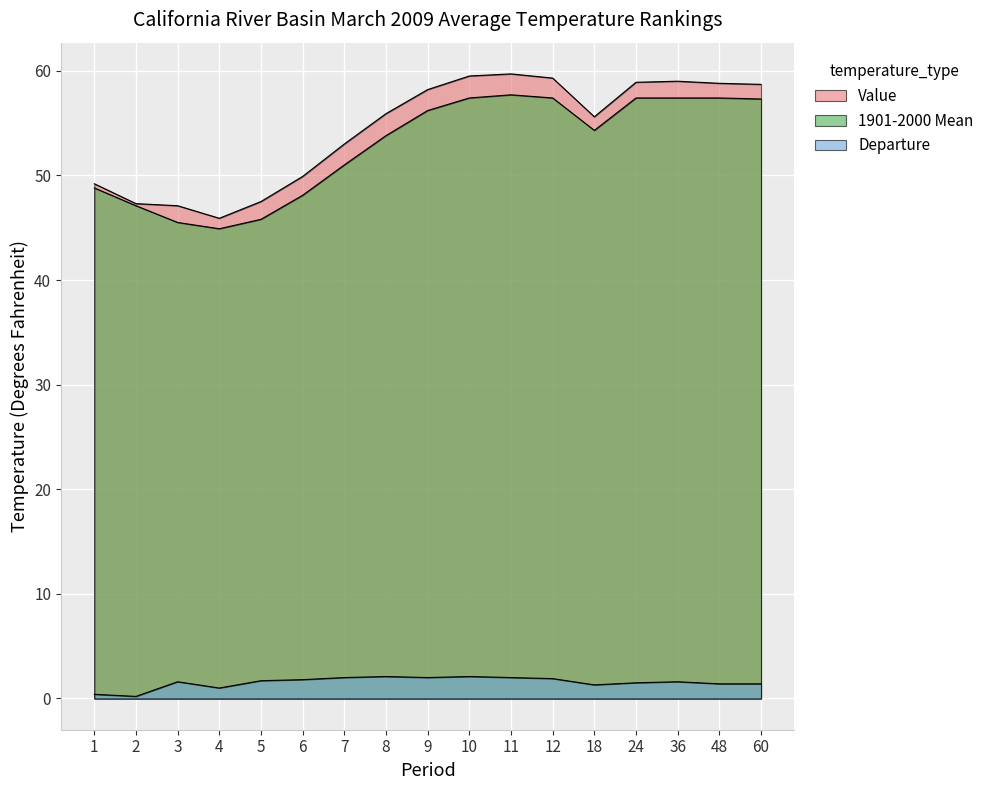

Reading right to left, list all the values displayed in this chart.

Value: 60=58.7	48=58.8	36=59.0	24=58.9	18=55.6	12=59.3	11=59.7	10=59.5	9=58.2	8=55.9	7=53.0	6=49.9	5=47.5	4=45.9	3=47.1	2=47.3	1=49.2
1901-2000 Mean: 60=57.3	48=57.4	36=57.4	24=57.4	18=54.3	12=57.4	11=57.7	10=57.4	9=56.2	8=53.8	7=51.0	6=48.1	5=45.8	4=44.9	3=45.5	2=47.1	1=48.8
Departure: 60=1.4	48=1.4	36=1.6	24=1.5	18=1.3	12=1.9	11=2.0	10=2.1	9=2.0	8=2.1	7=2.0	6=1.8	5=1.7	4=1.0	3=1.6	2=0.2	1=0.4